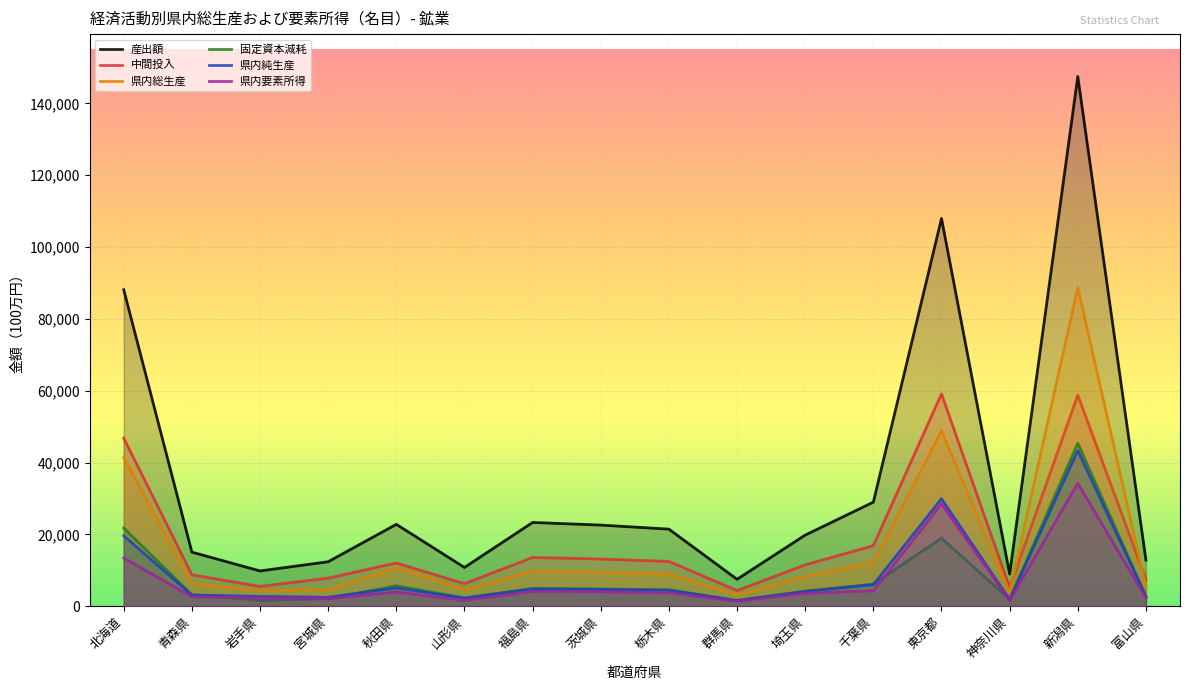

How many data points in 県内純生産 are above 4441?

7